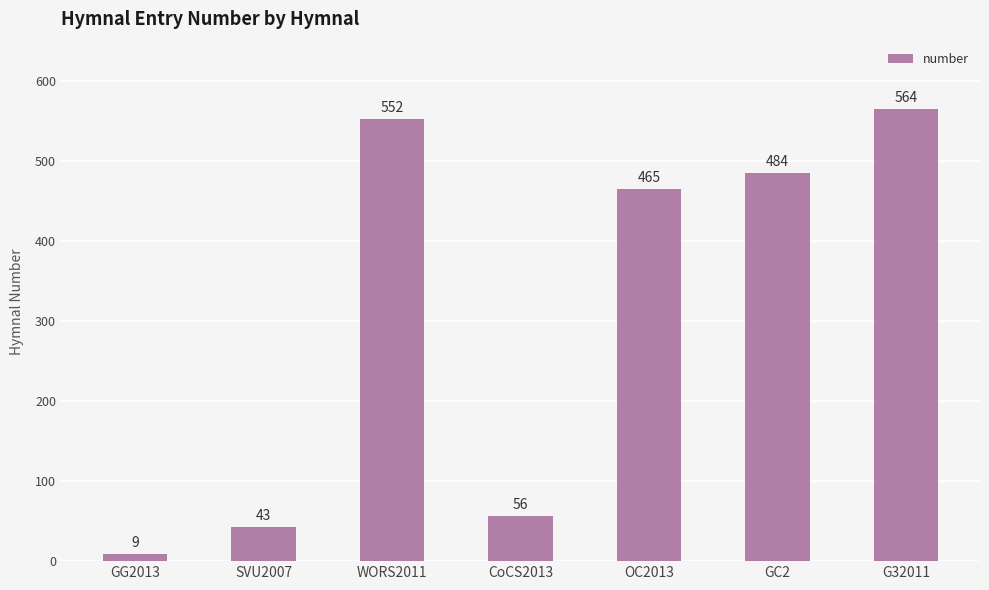

What is the greatest value displayed?

564